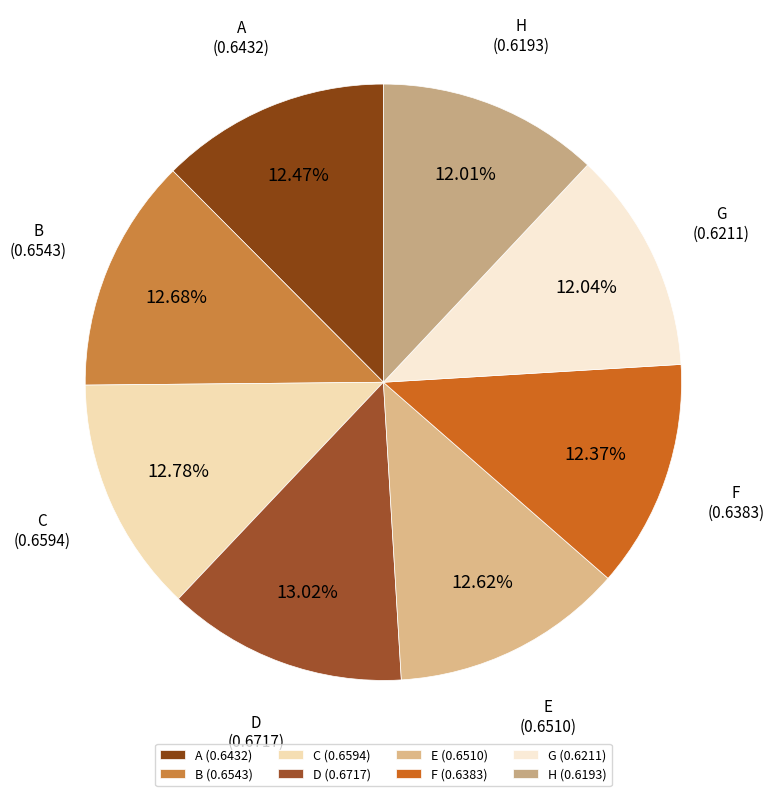

What percentage is NOT represented by E?

87.4%